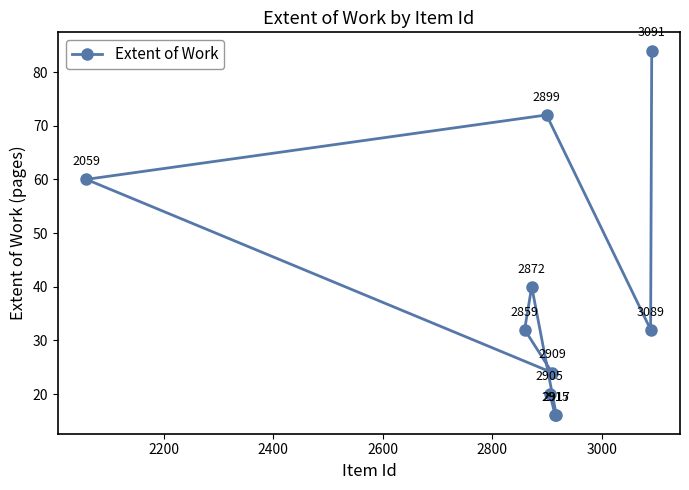

What is the value of the 9th point from the left?

32